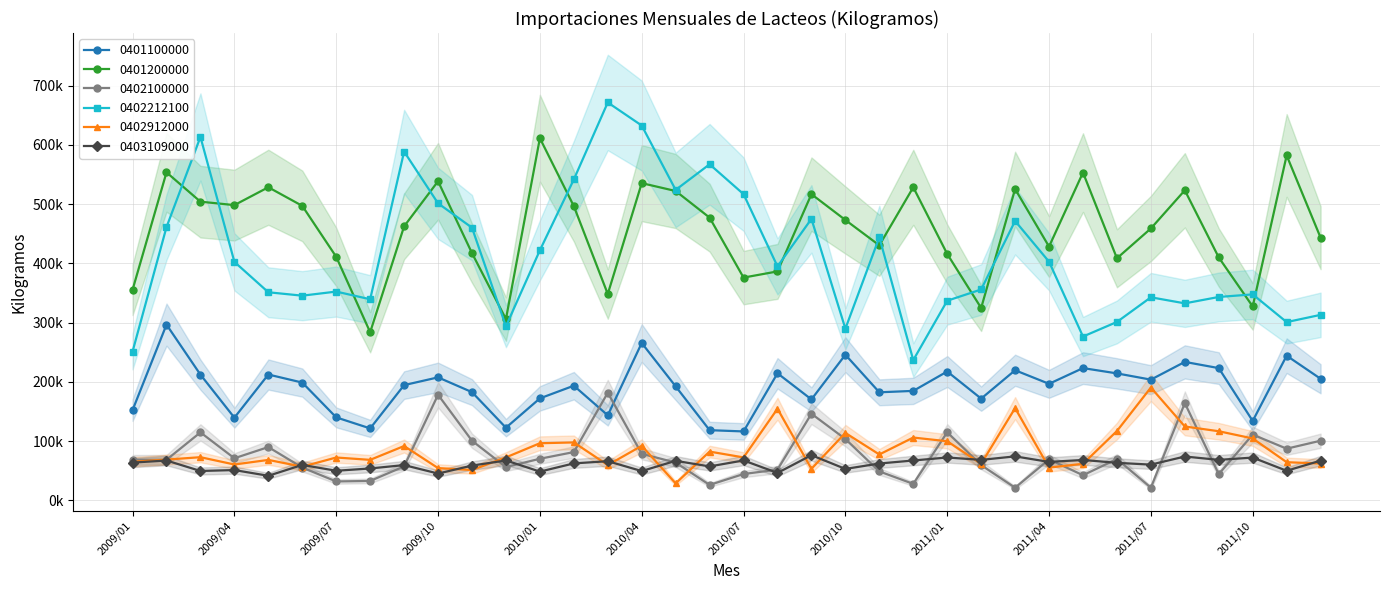

True or false: 0402912000 and 0403109000 intersect in this chart.

True